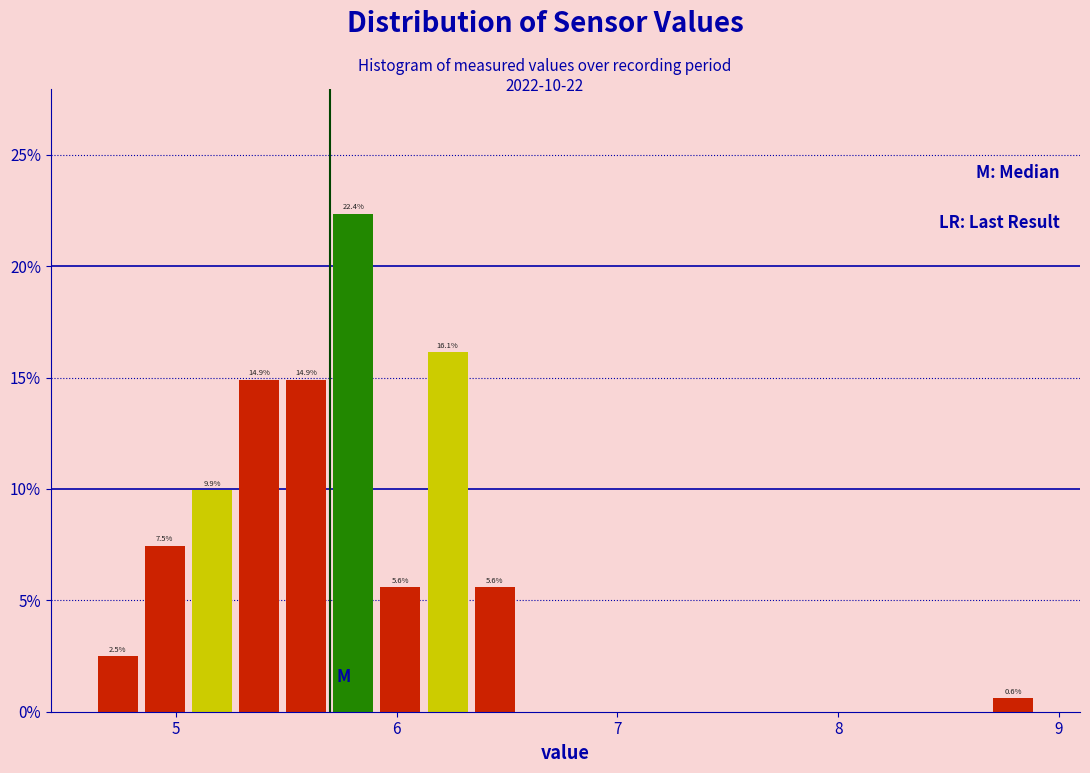

Around what value on the x-axis is the tallest bar? Give the approximate position of its centre, as read against the axis.

5.8